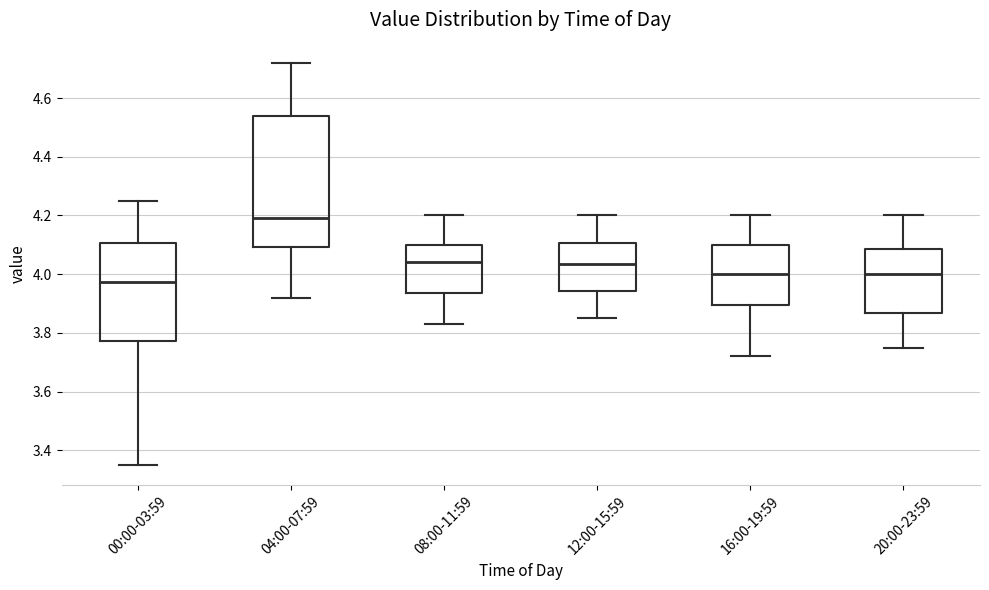

Comparing the boxes themselves (not the whiskers), which one is the tallest?

04:00-07:59